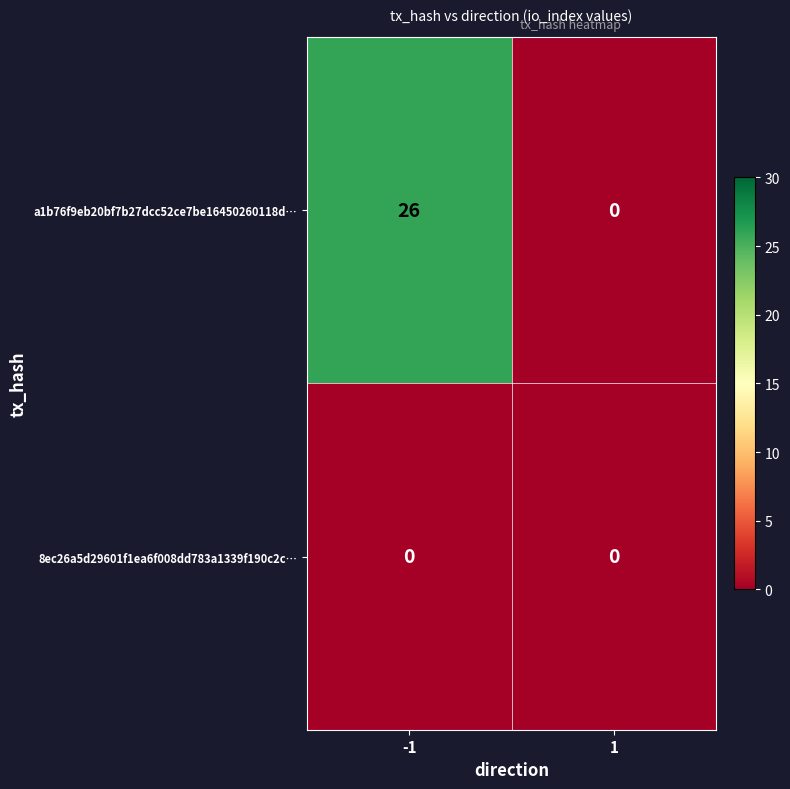

Reading left to right, extract all data points from this chart.

a1b76f9eb20bf7b27dcc52ce7be16450260118d…: 26	0
8ec26a5d29601f1ea6f008dd783a1339f190c2c…: 0	0